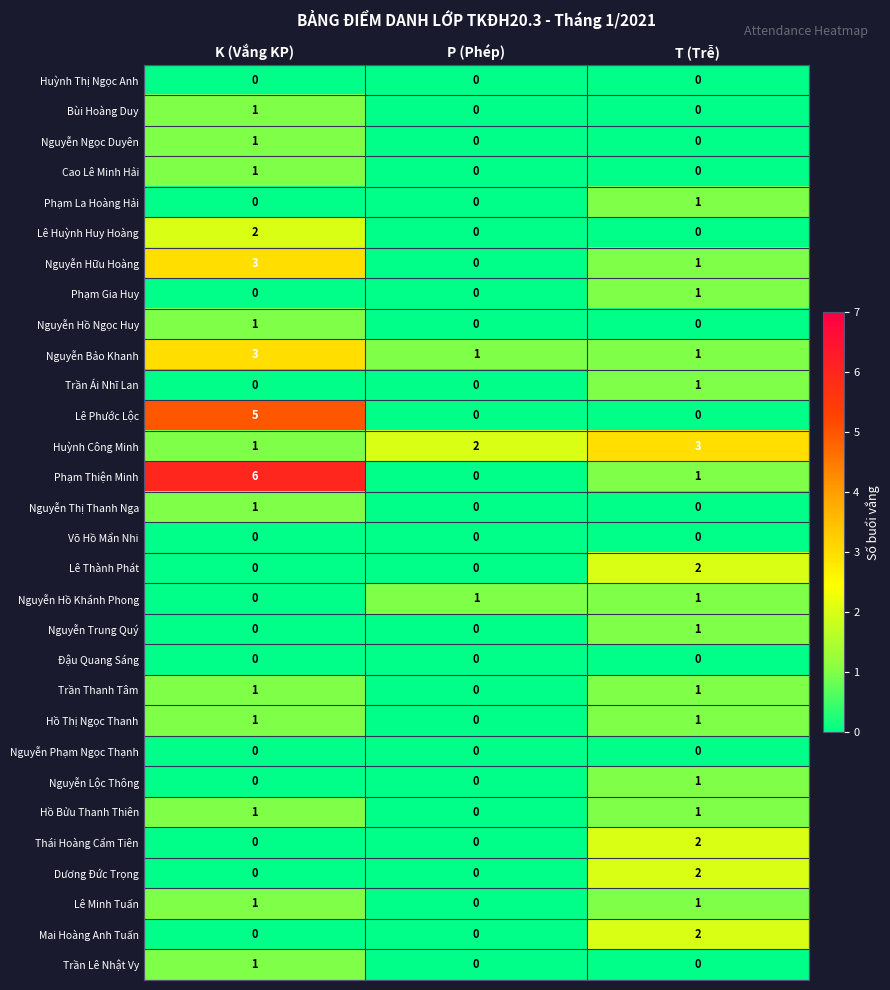

Is it true that Nguyễn Lộc Thông equals 0 at K (Vắng KP)?

True